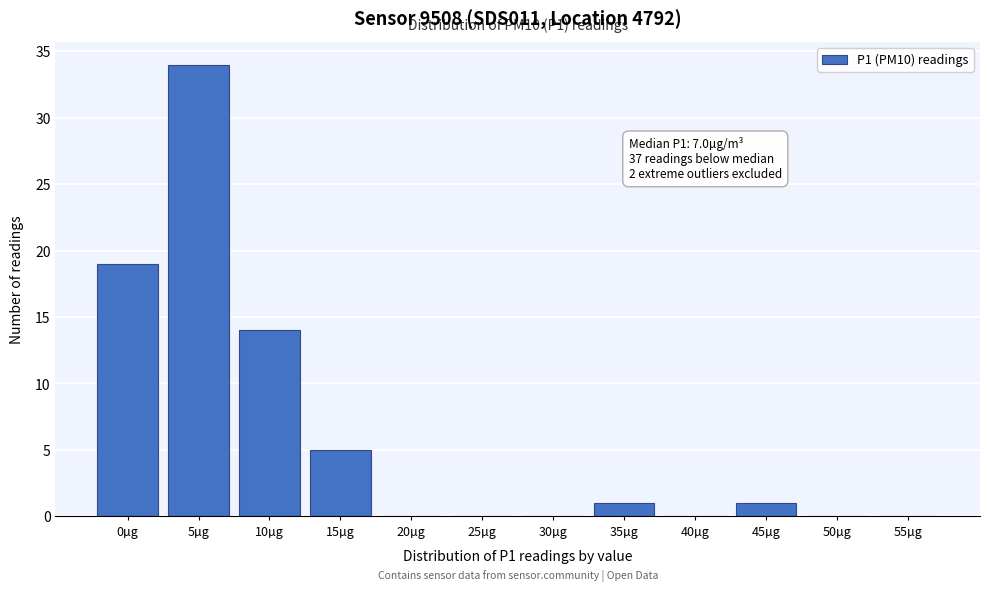

Reading left to right, extract all data points from this chart.

0µg=19	5µg=34	10µg=14	15µg=5	20µg=0	25µg=0	30µg=0	35µg=1	40µg=0	45µg=1	50µg=0	55µg=0